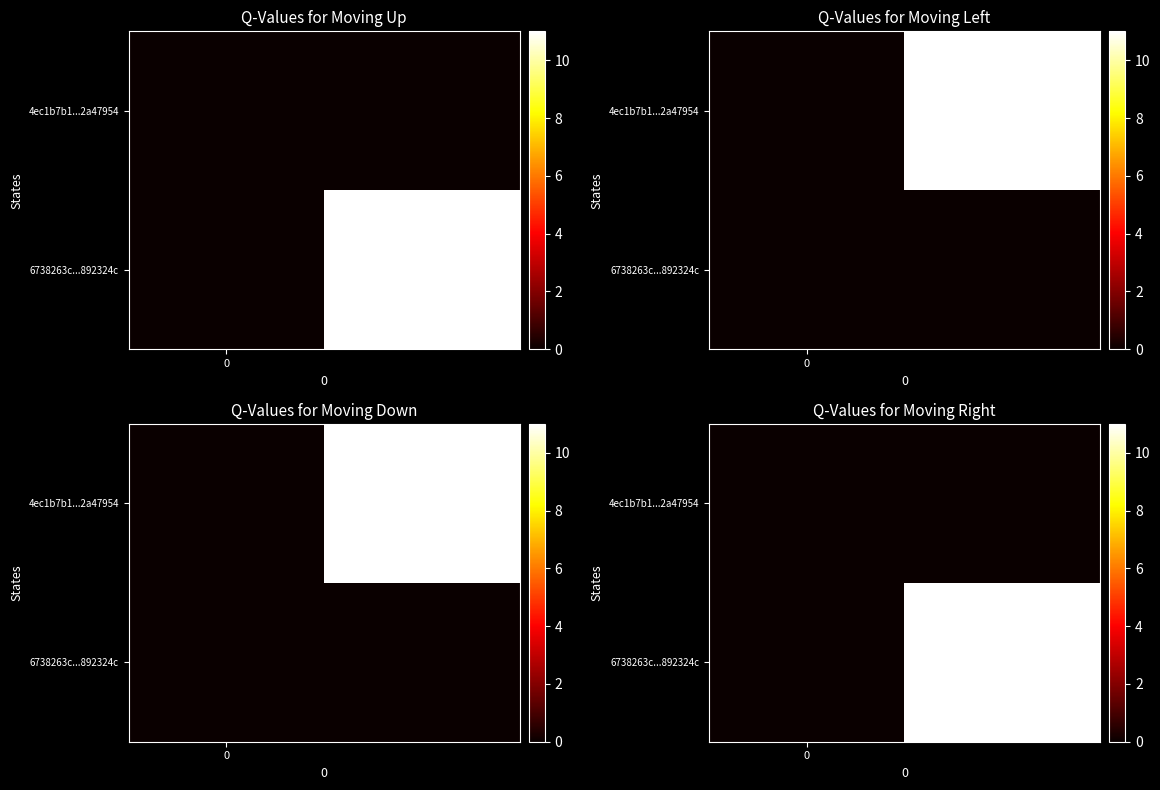

How many categories are shown in the chart?

2